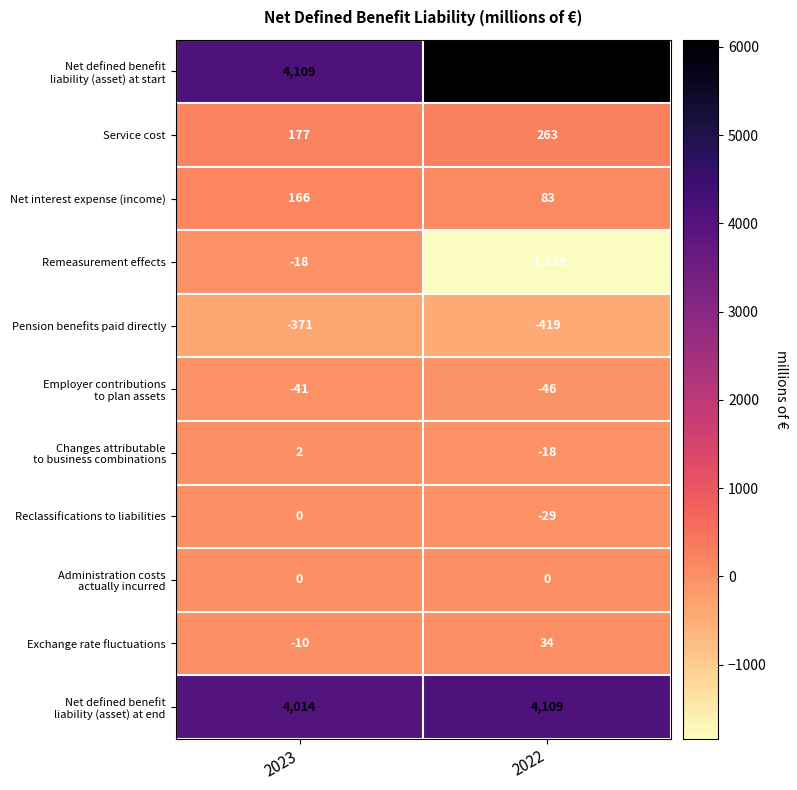

What is the highest value of the Service cost series?

263